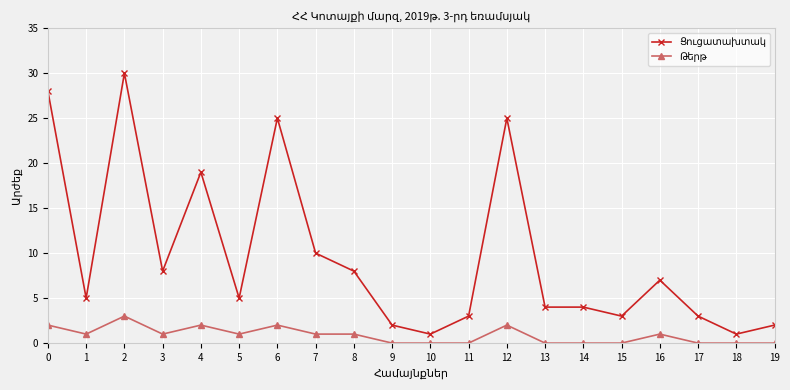

What is the greatest value displayed?

30